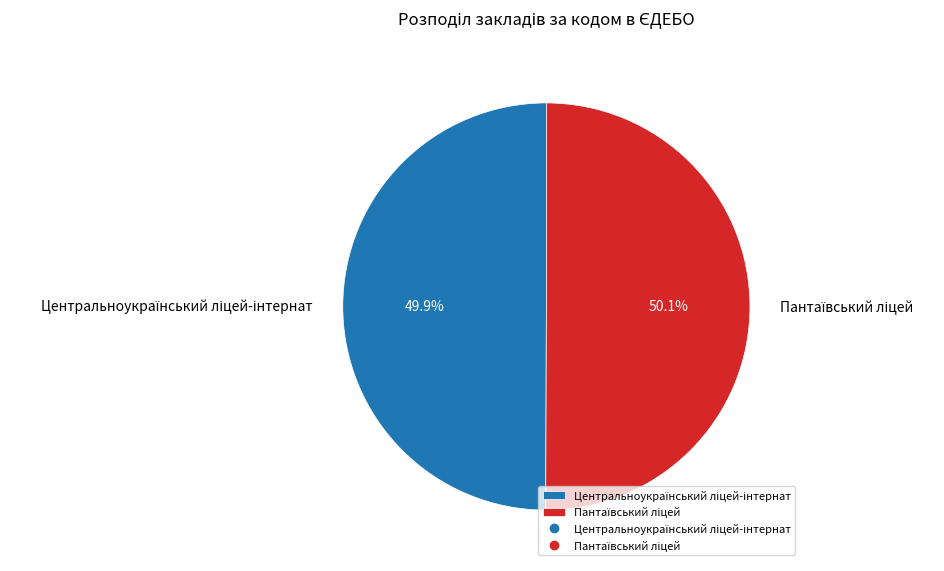

Does any single category account for the majority?

Yes